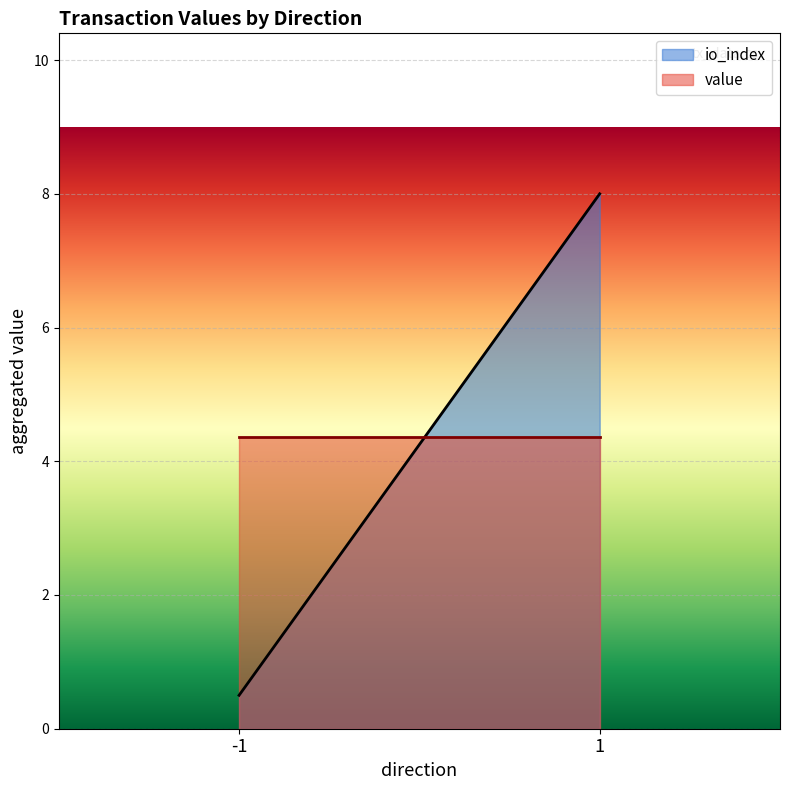

What value does the io_index series have at -1?

0.5